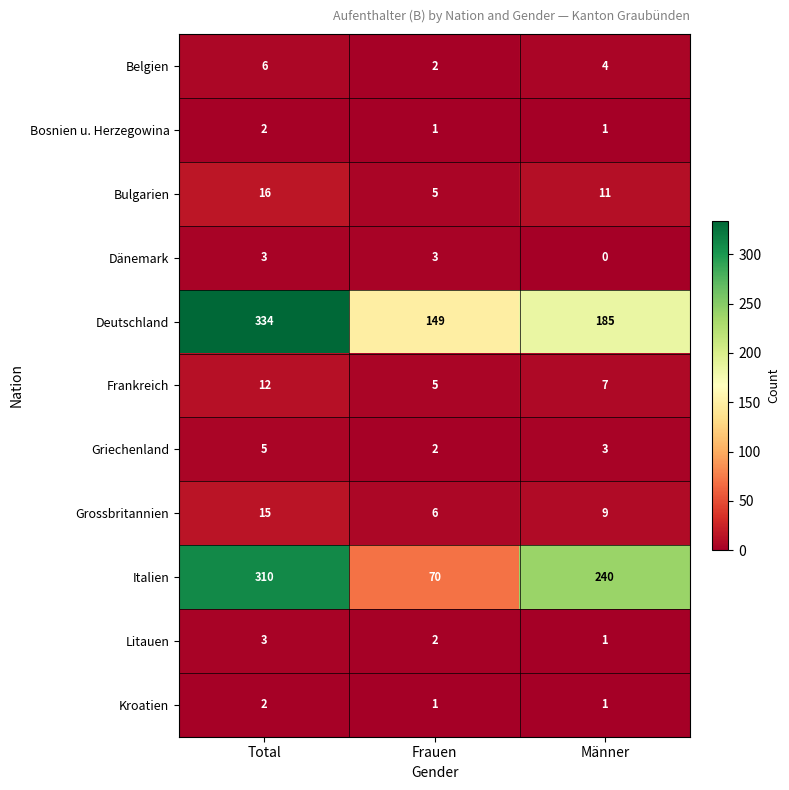

Which series has the widest spread of values?

Italien